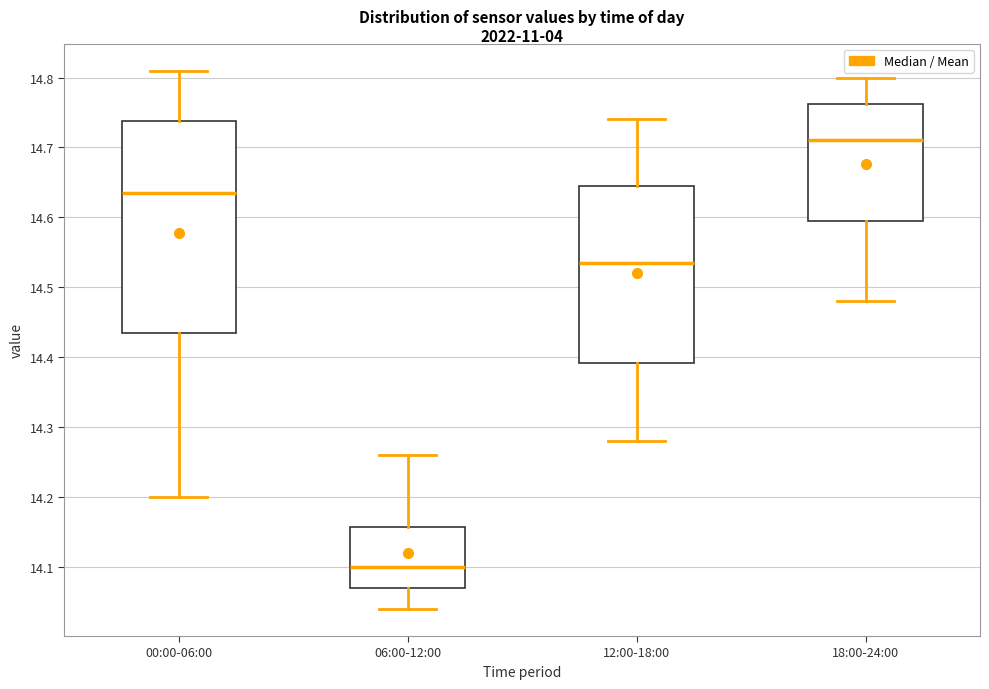

Comparing the boxes themselves (not the whiskers), which one is the tallest?

00:00-06:00